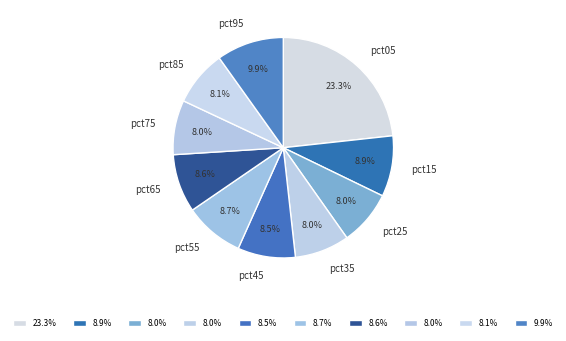

What is the largest slice in the pie chart?

pct05